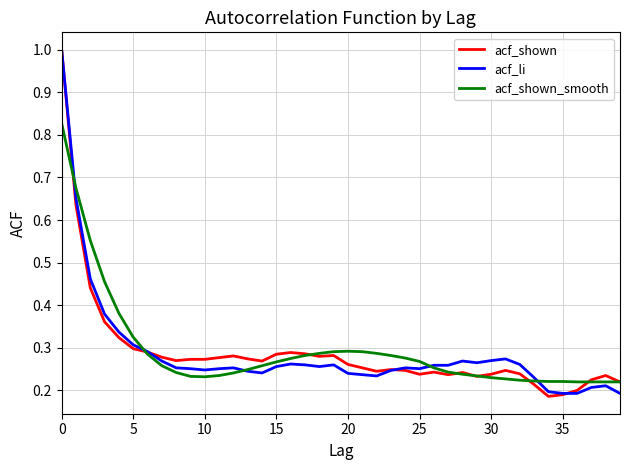

True or false: acf_li and acf_shown cross at least once.

True